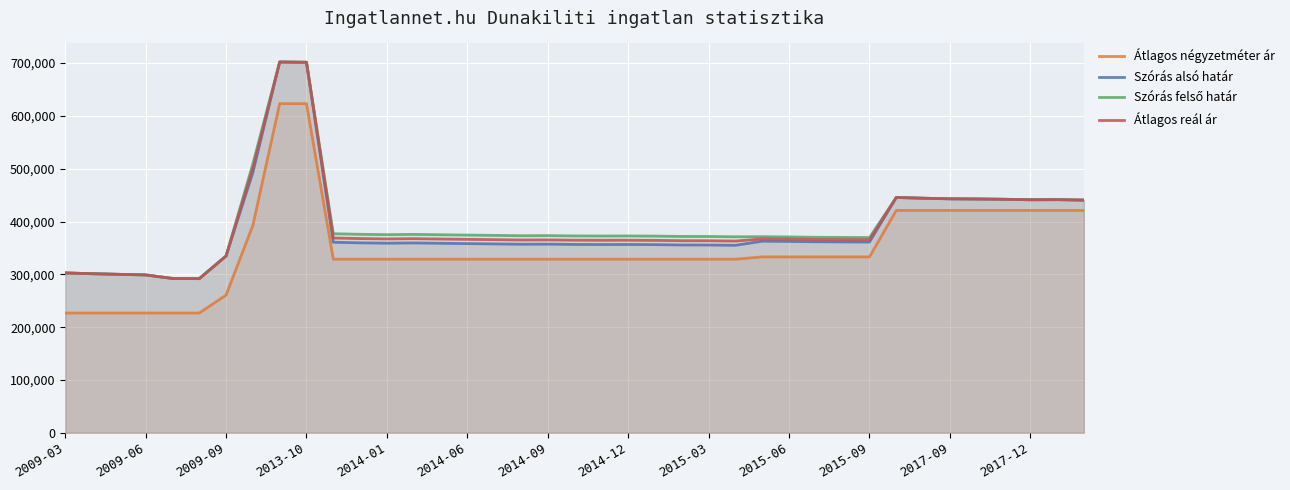

What is the value of the Szórás alsó határ point at the 31st from the left?

361125